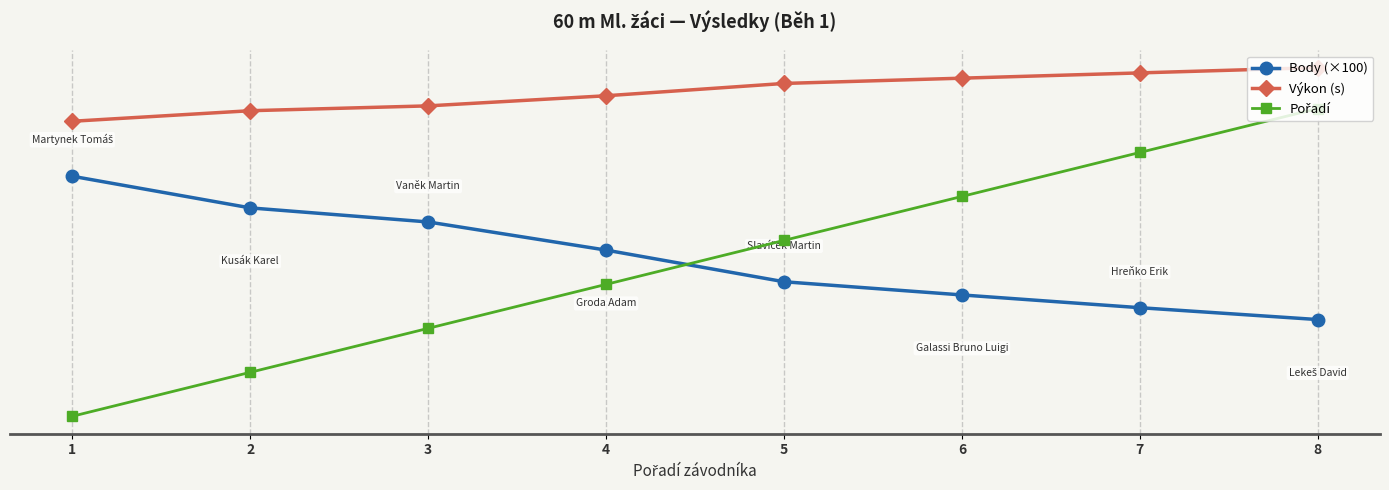

Between which two adjacent categories do Pořadí and Body (×100) first intersect?

4 and 5